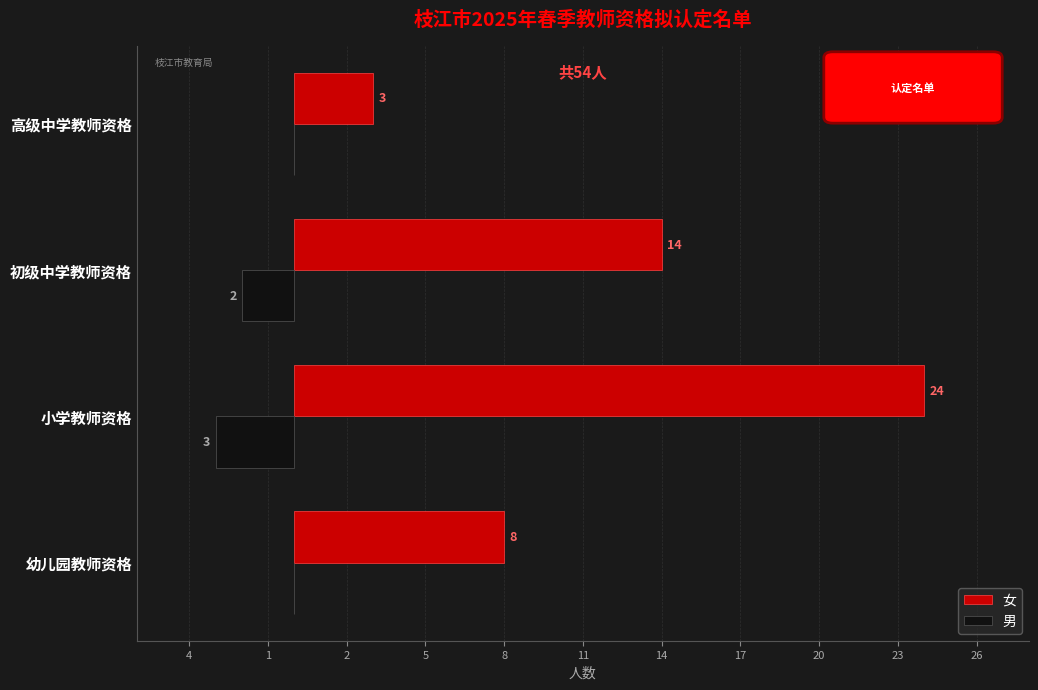

What are all the series names shown in the legend?

女, 男